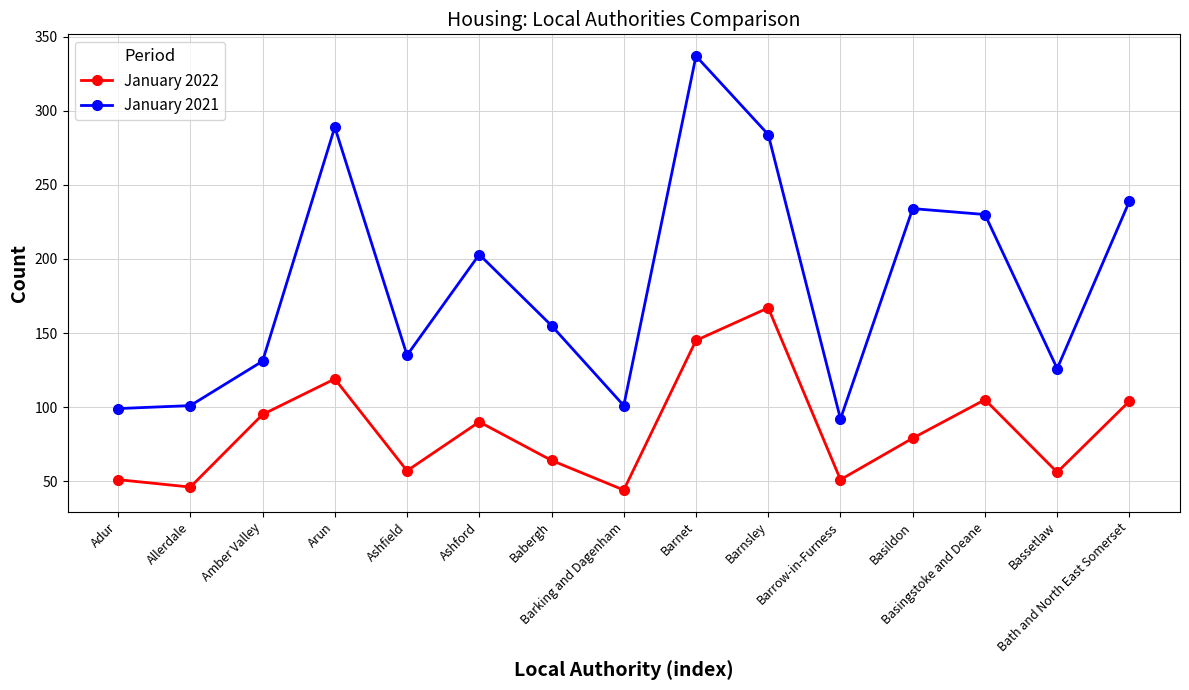

What is the maximum value for January 2021?

337